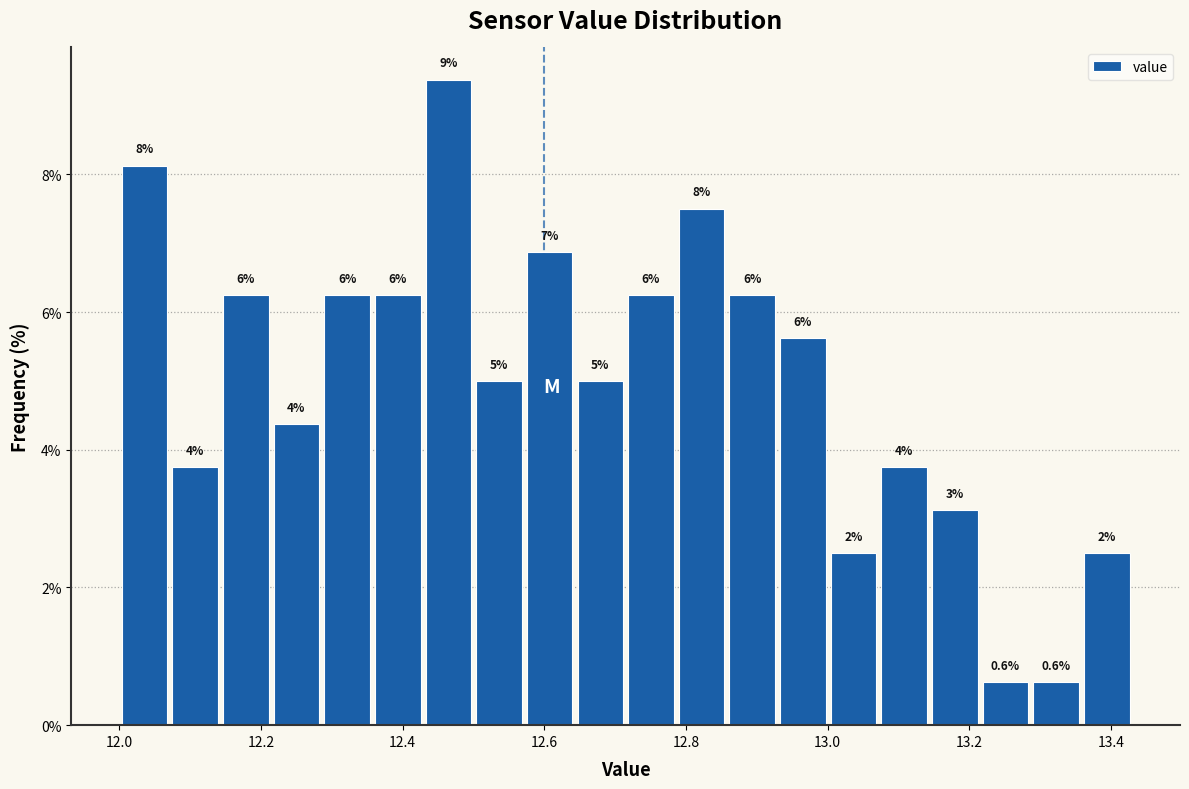

Around what value on the x-axis is the tallest bar? Give the approximate position of its centre, as read against the axis.

12.46